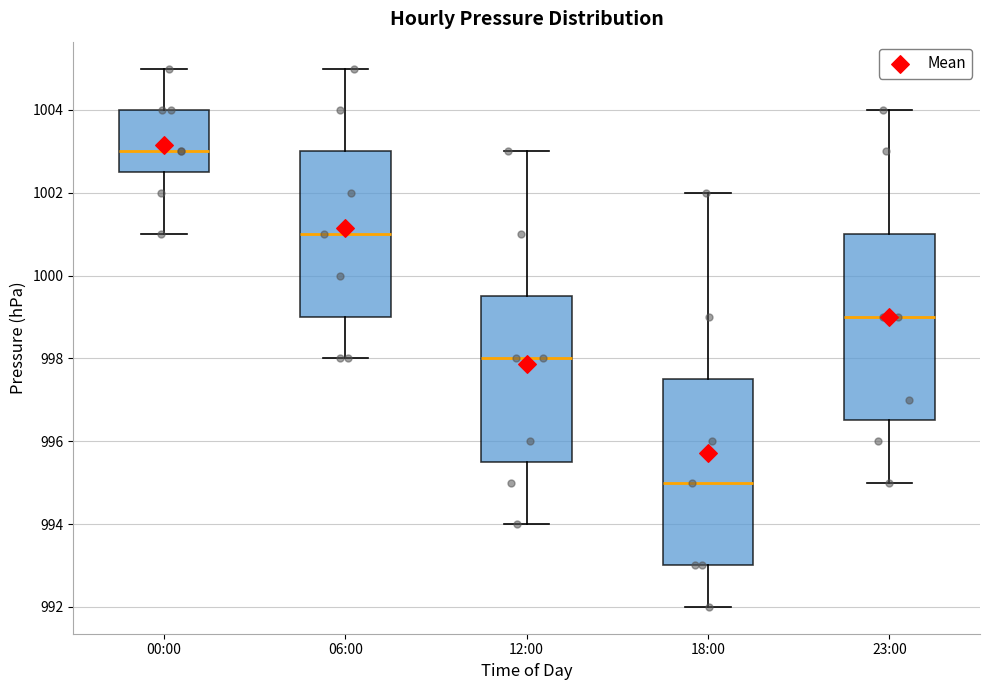

Which box's median line is the highest?

00:00